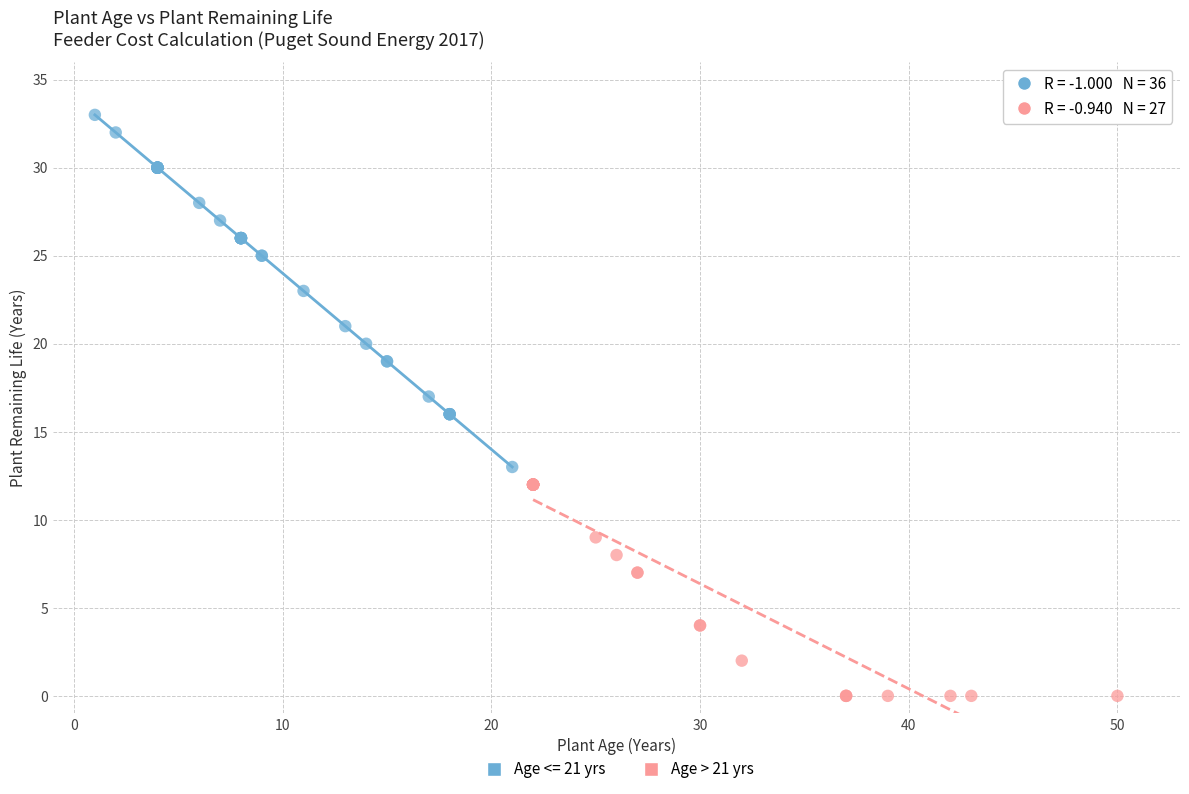

Which series reaches the minimum Y coordinate?

Age > 21 yrs